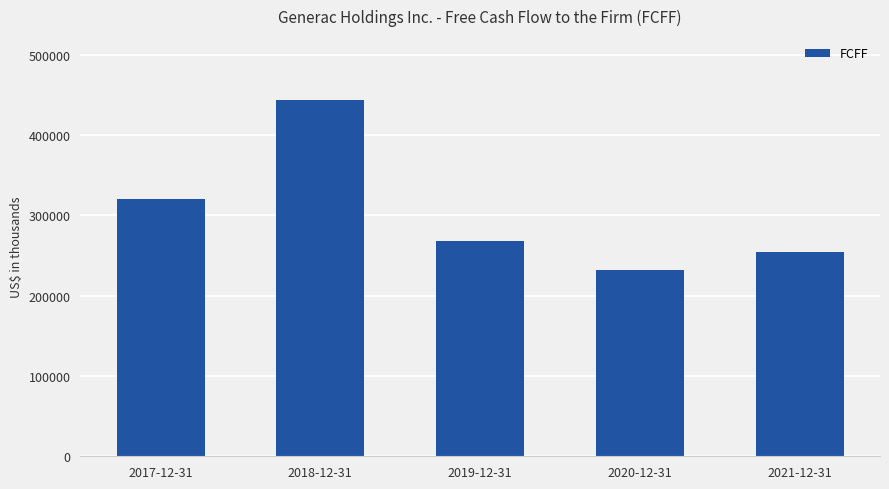

What is the change in value from 2017-12-31 to 2021-12-31?

-65237